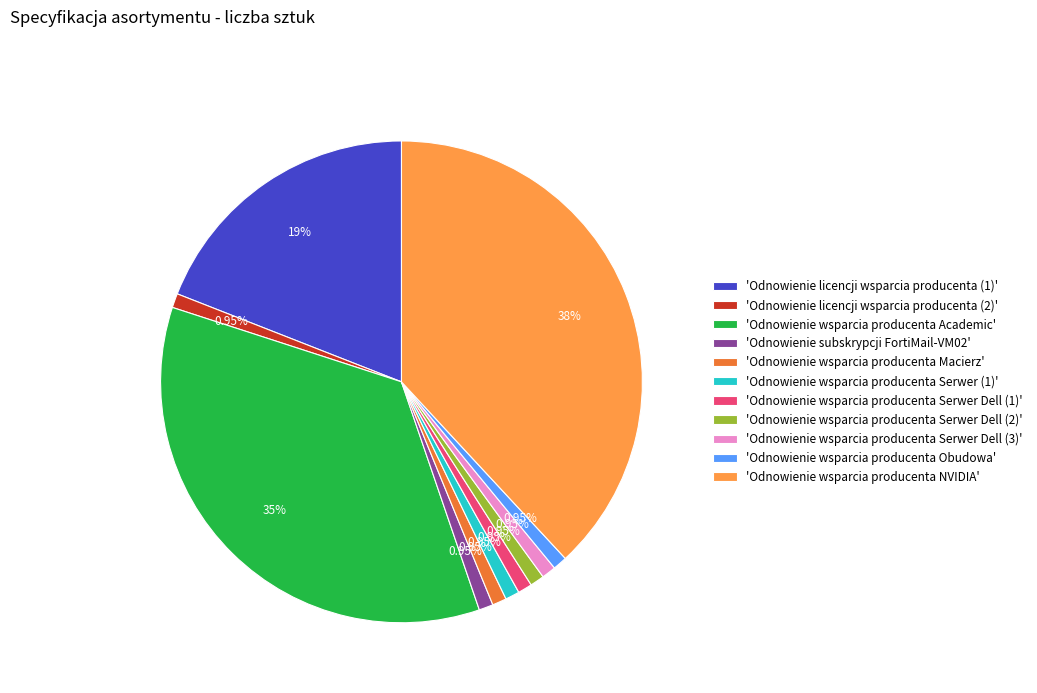

What is the ratio of the value at 'Odnowienie wsparcia producenta Serwer Dell (3)' to the value at 'Odnowienie wsparcia producenta Macierz'?

1.0